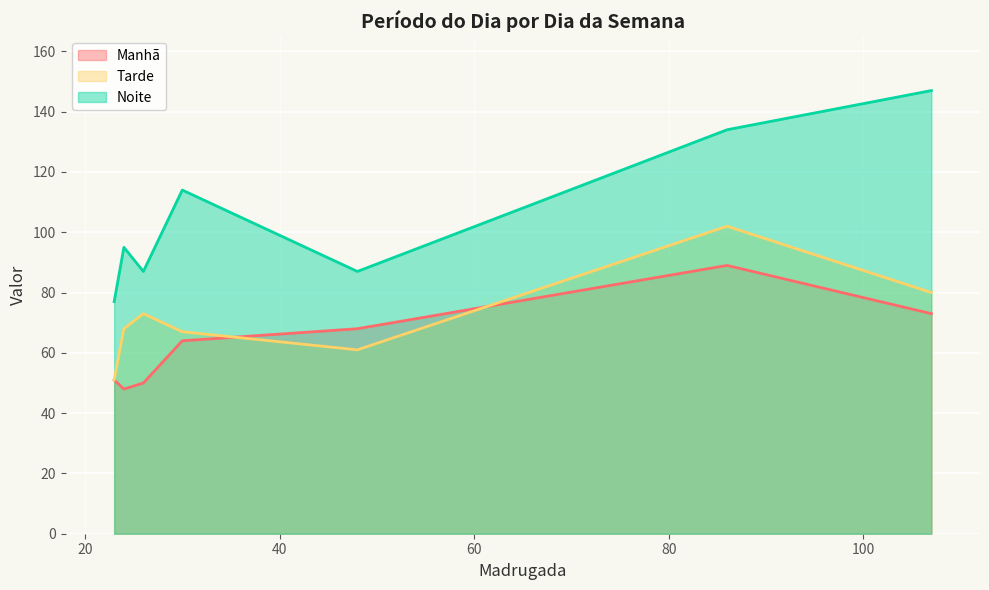

Rank the series by their average value, from highest to lowest.

Noite, Tarde, Manhã